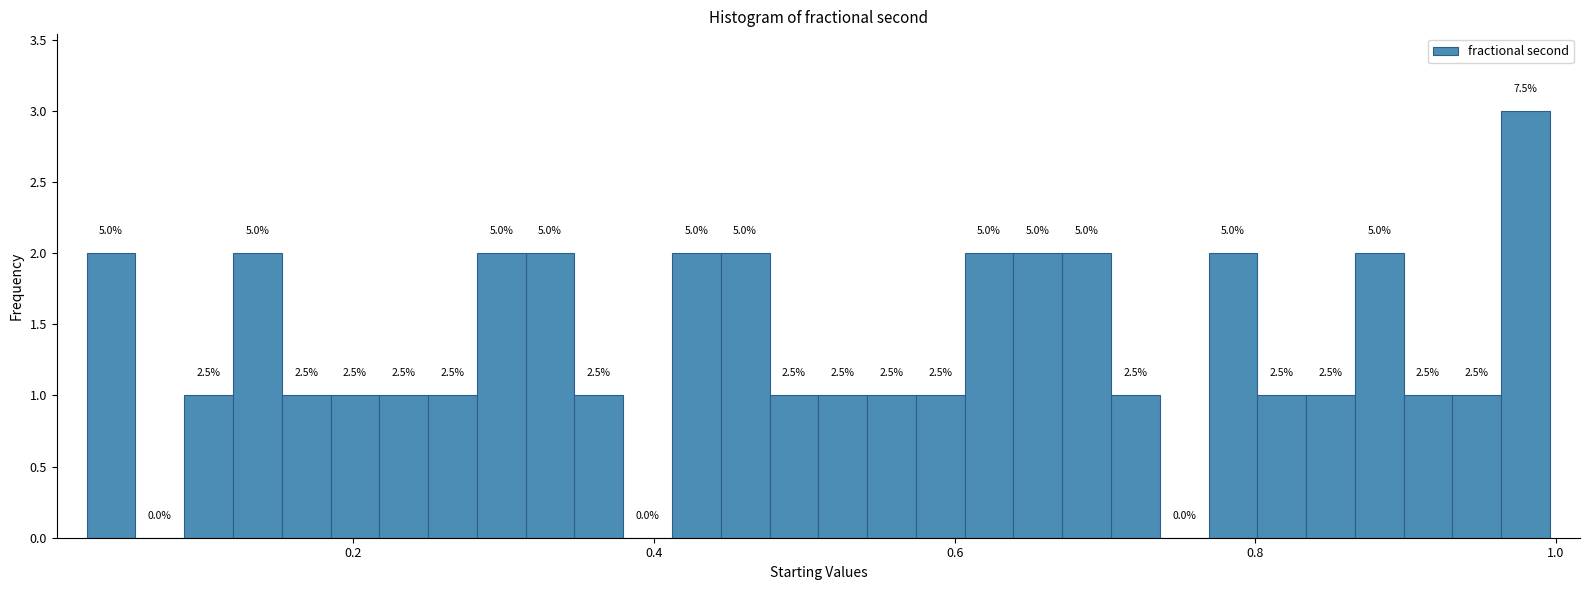

Around what value on the x-axis is the tallest bar? Give the approximate position of its centre, as read against the axis.

0.98